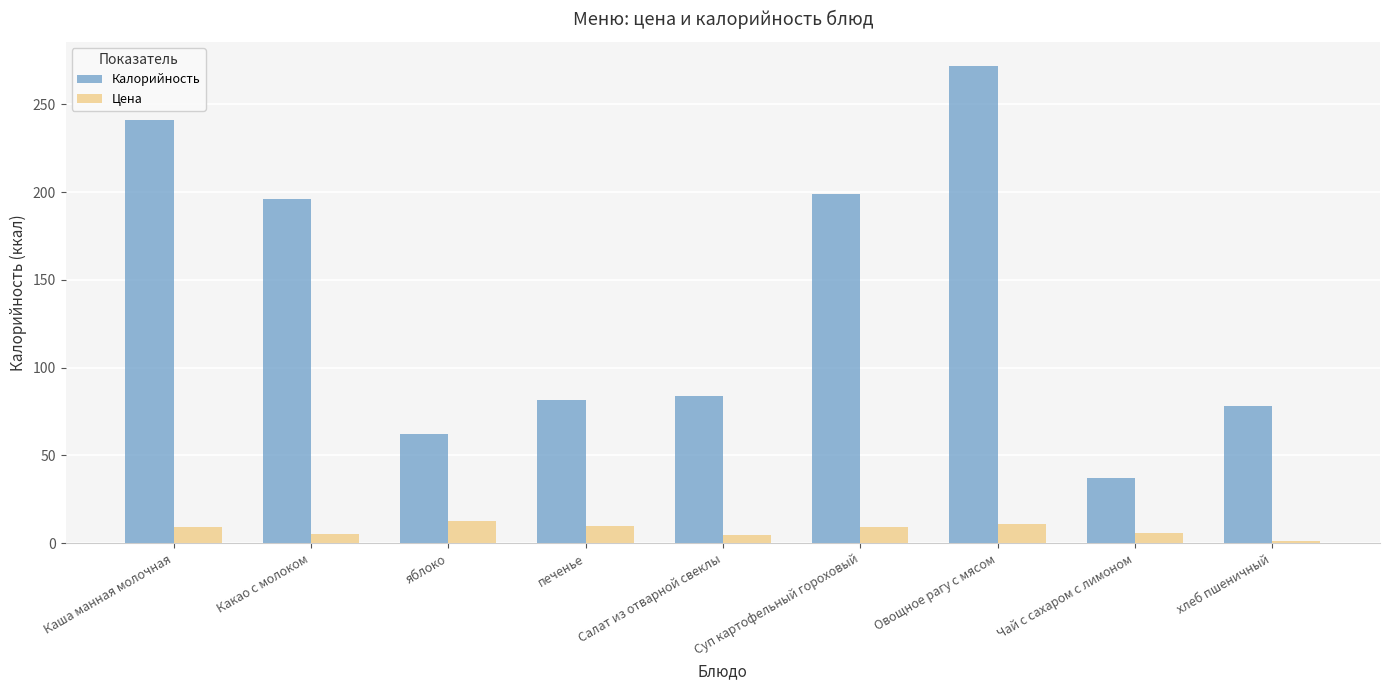

What is the difference between the highest and lowest values at яблоко?

49.6